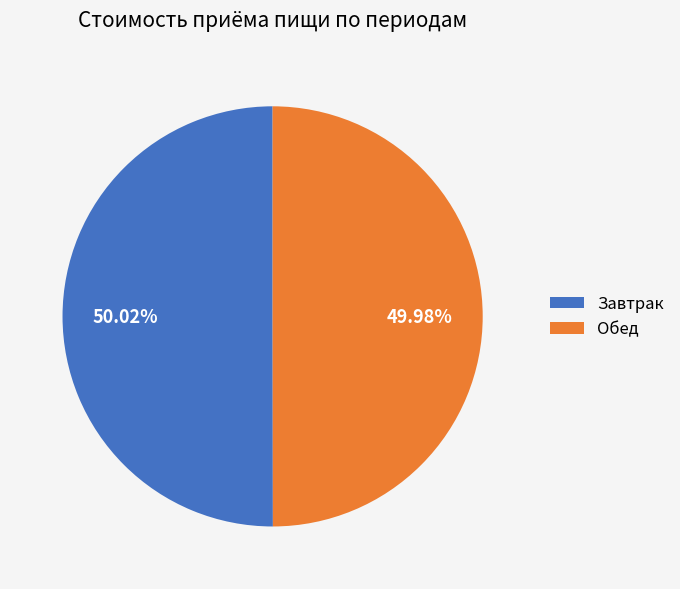

Do Завтрак and Обед together represent more than half of the pie?

Yes